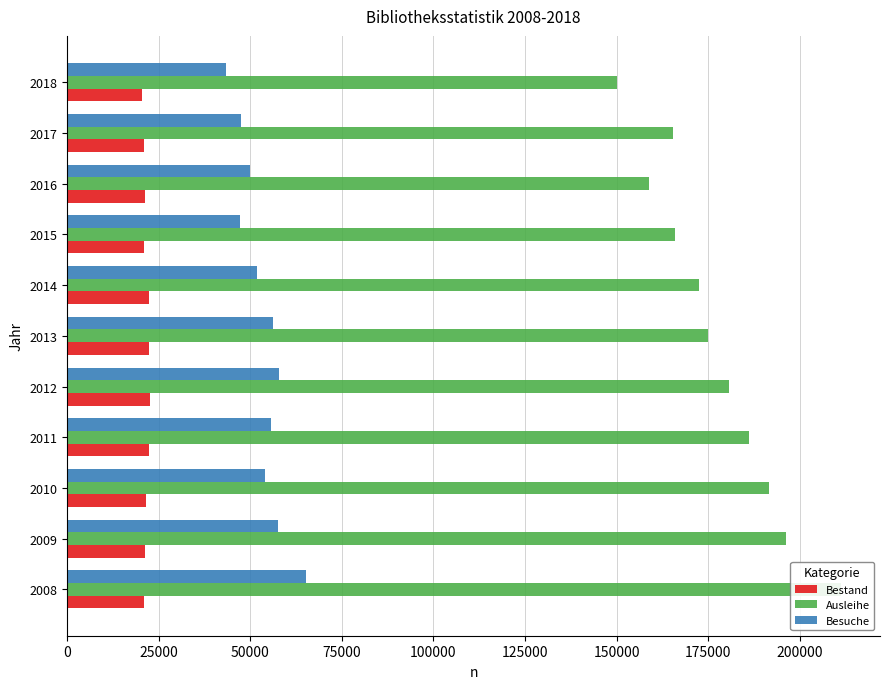

What are all the series names shown in the legend?

Bestand, Ausleihe, Besuche